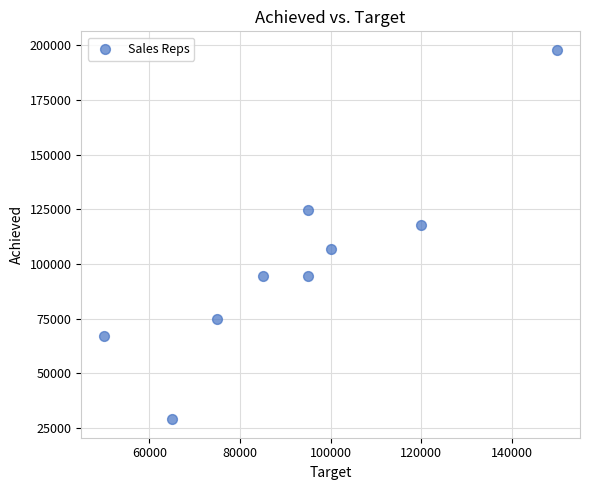

What Y value in the scatter plot is closest to 113500?

118000